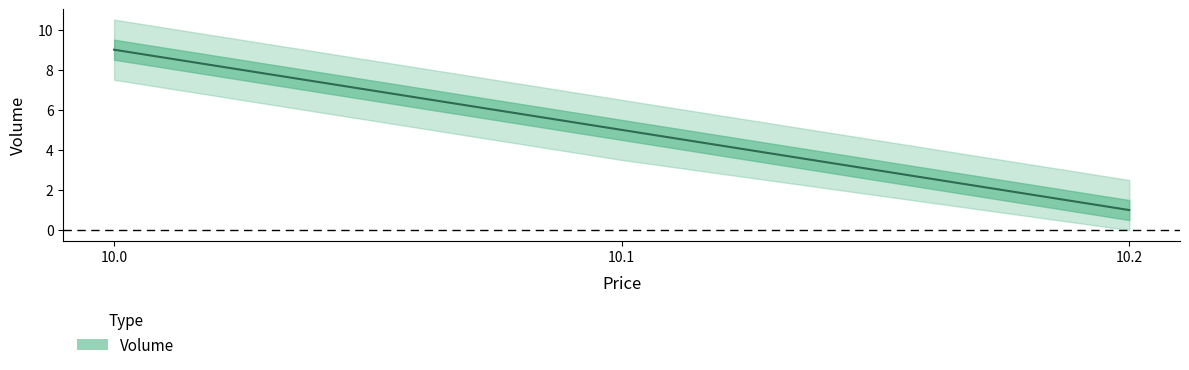

What is the ratio of the value at 10.0 to the value at 10.2?

9.0